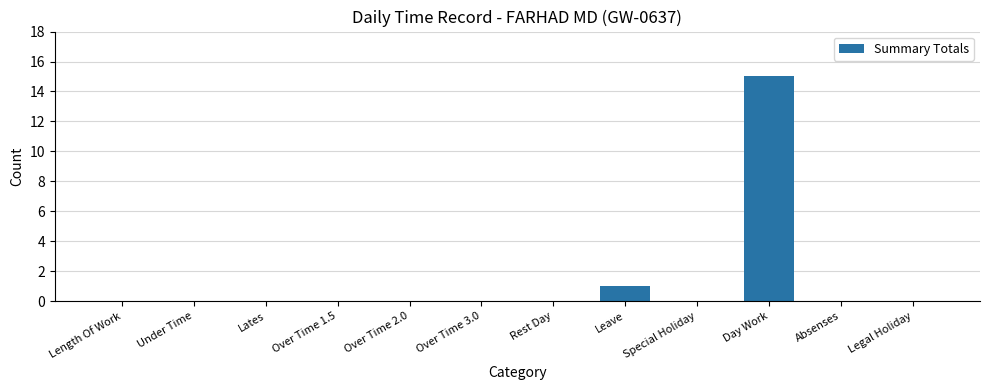

The value at Legal Holiday is 6. True or false?

False